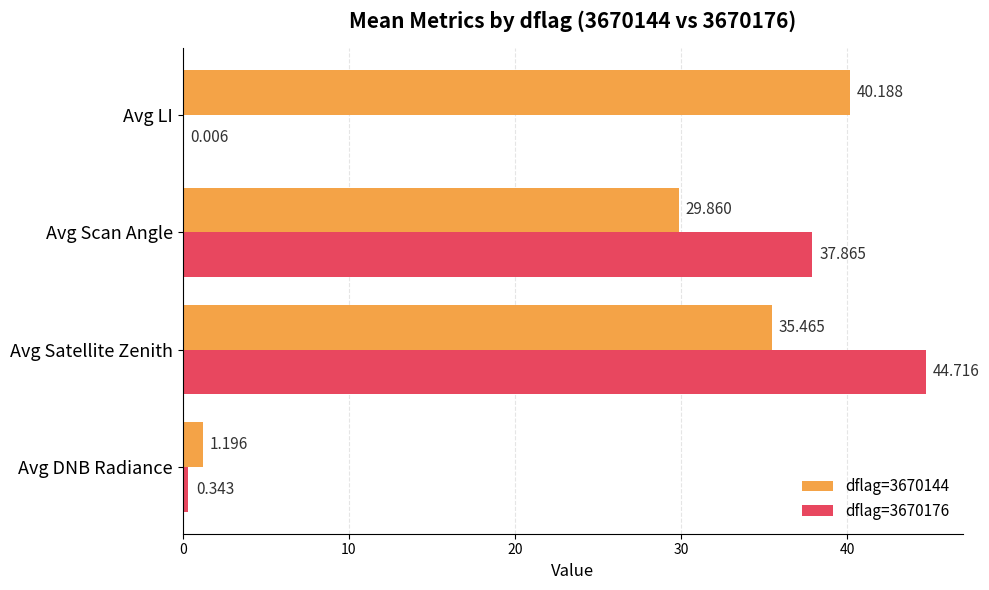

Which series has the largest total across all categories?

dflag=3670144